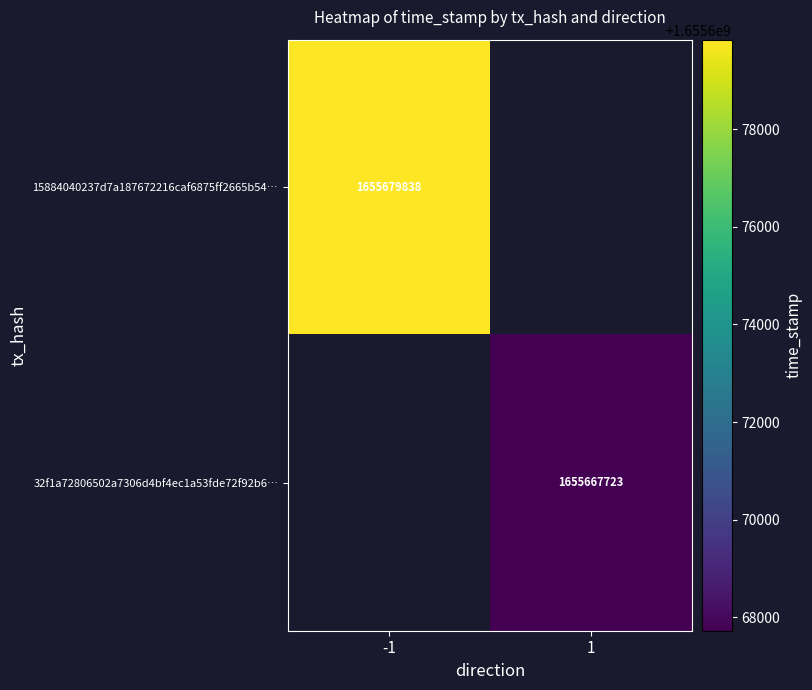

The 32f1a72806502a7306d4bf4ec1a53fde72f92b6… series shows 554772764.9 at 1. True or false?

False